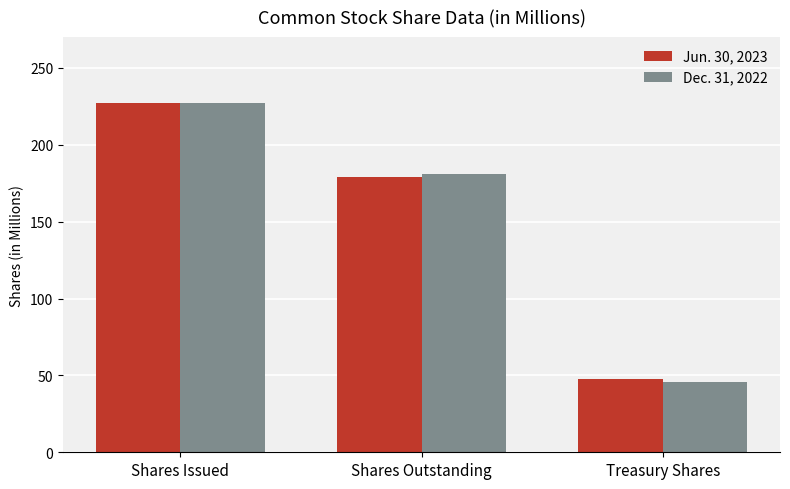

At which label does Jun. 30, 2023 first exceed 179?

Shares Issued